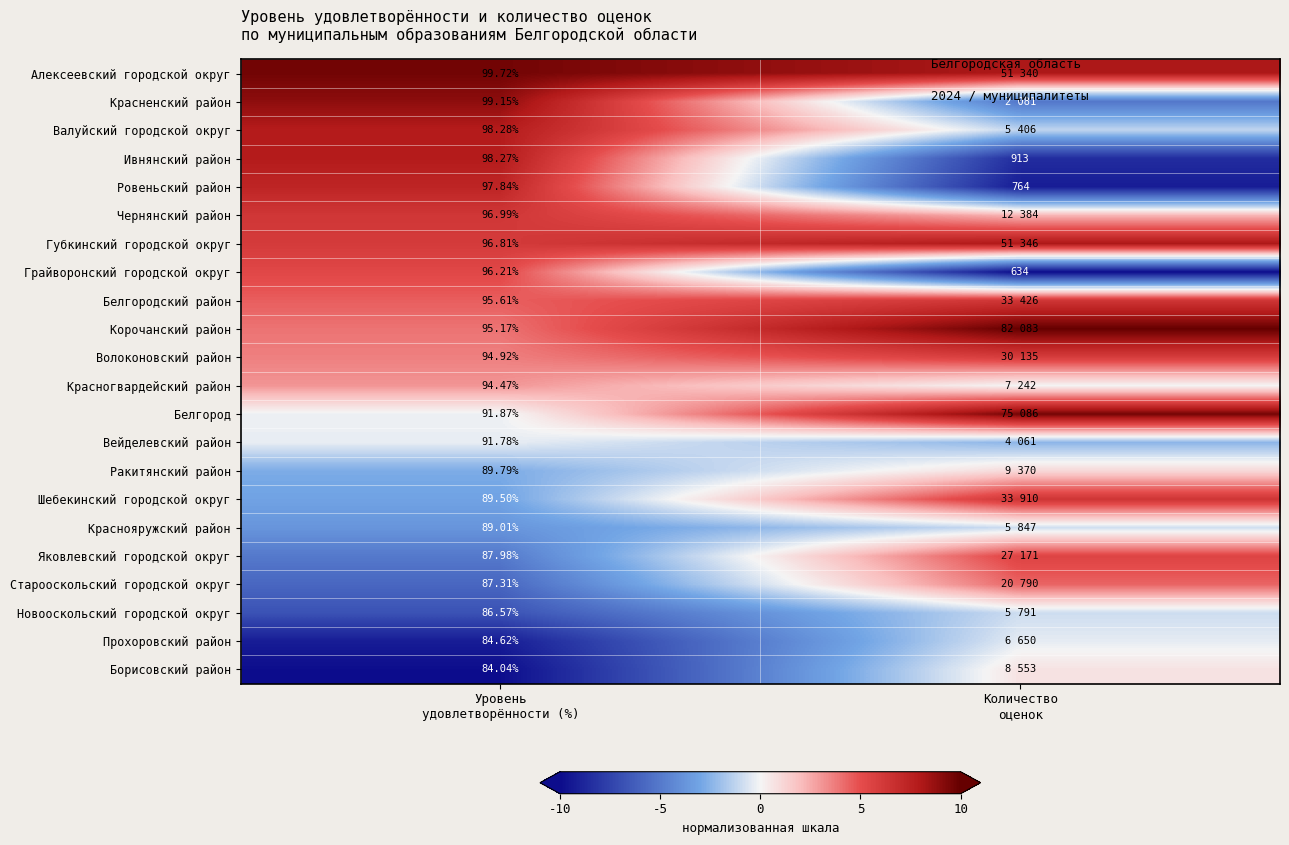

Read the Борисовский район value at Уровень удовлетворённости (%).

-9.9